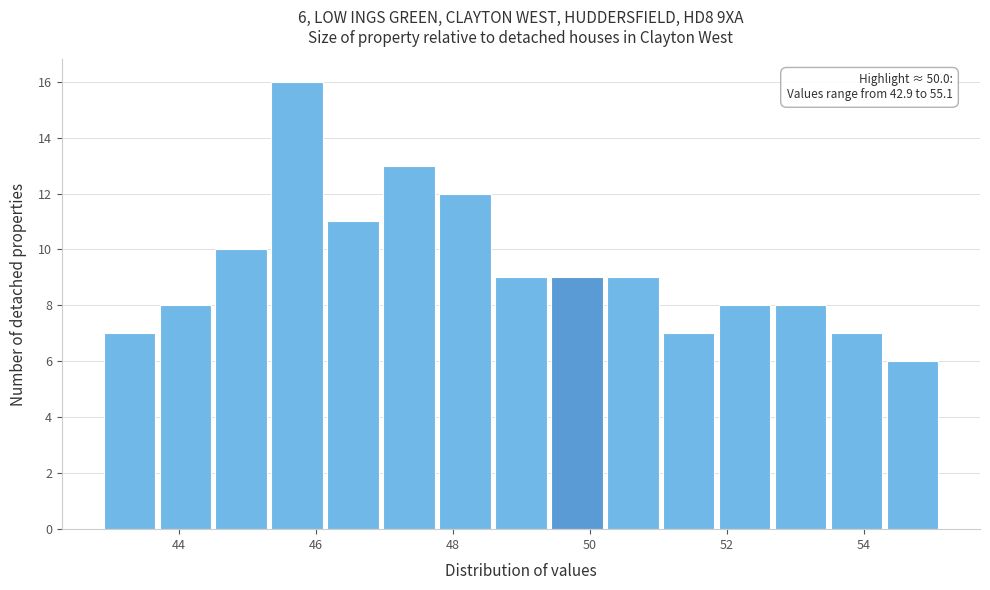

Which range on the x-axis has the tallest bar?

45.4 to 46.2